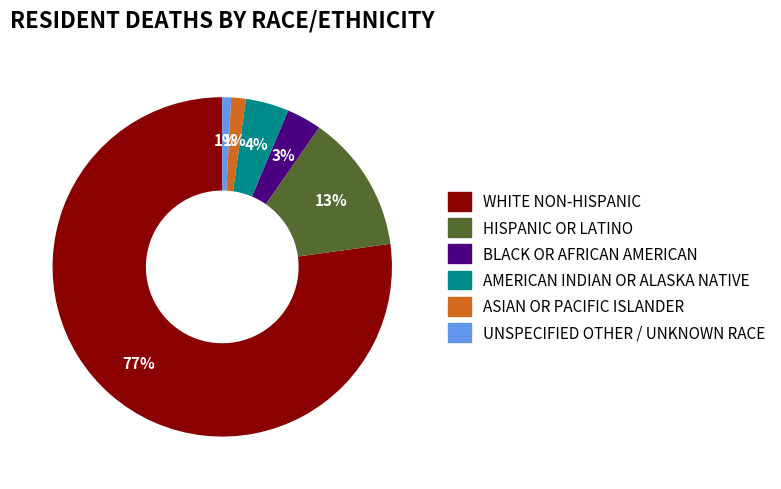

To the nearest percent, what is the average slice percentage?

17%